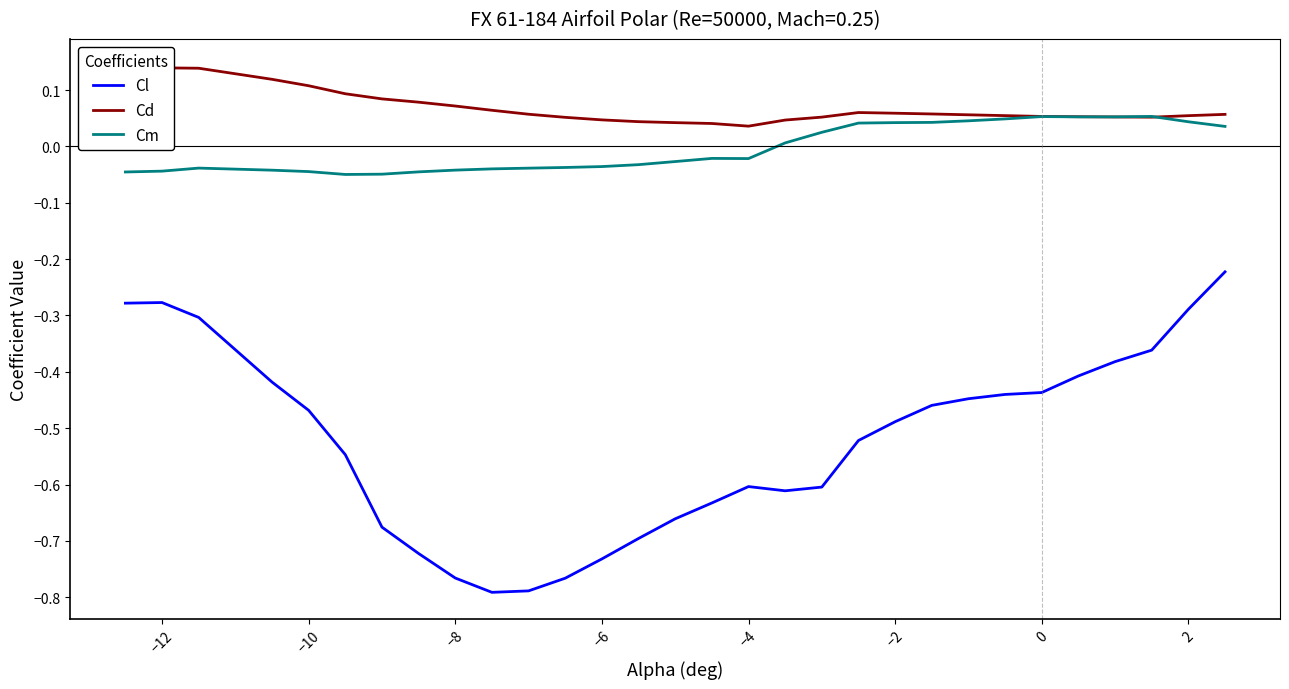

True or false: Cd and Cm cross at least once.

True